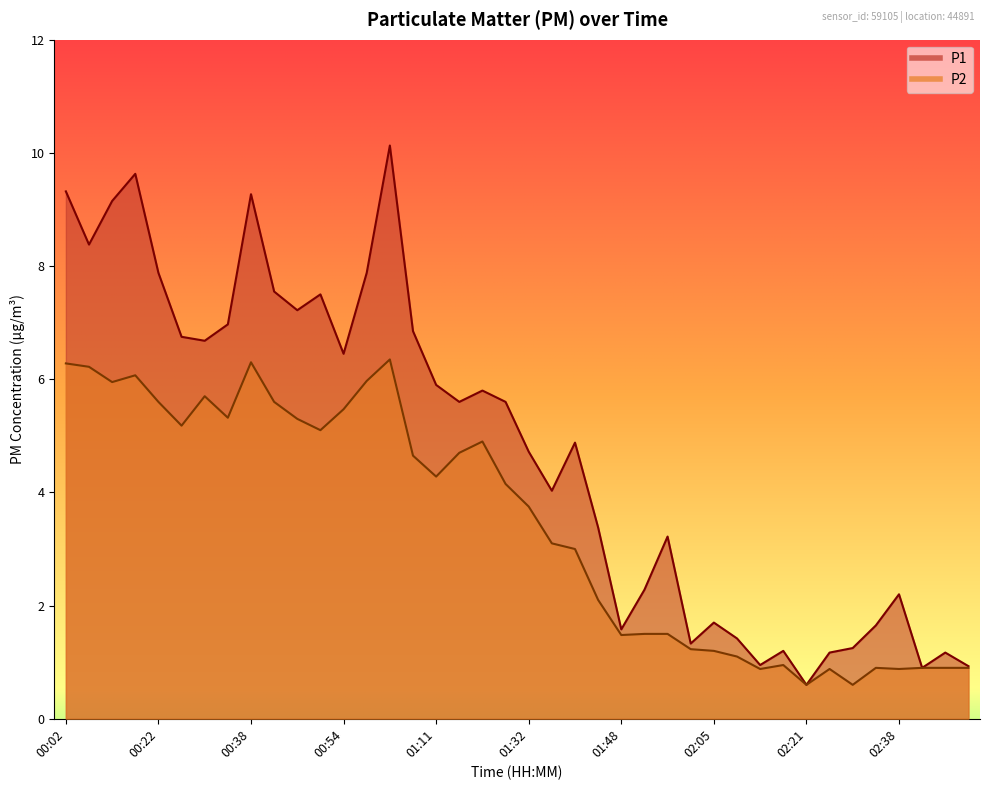

True or false: P1 and P2 cross at least once.

False